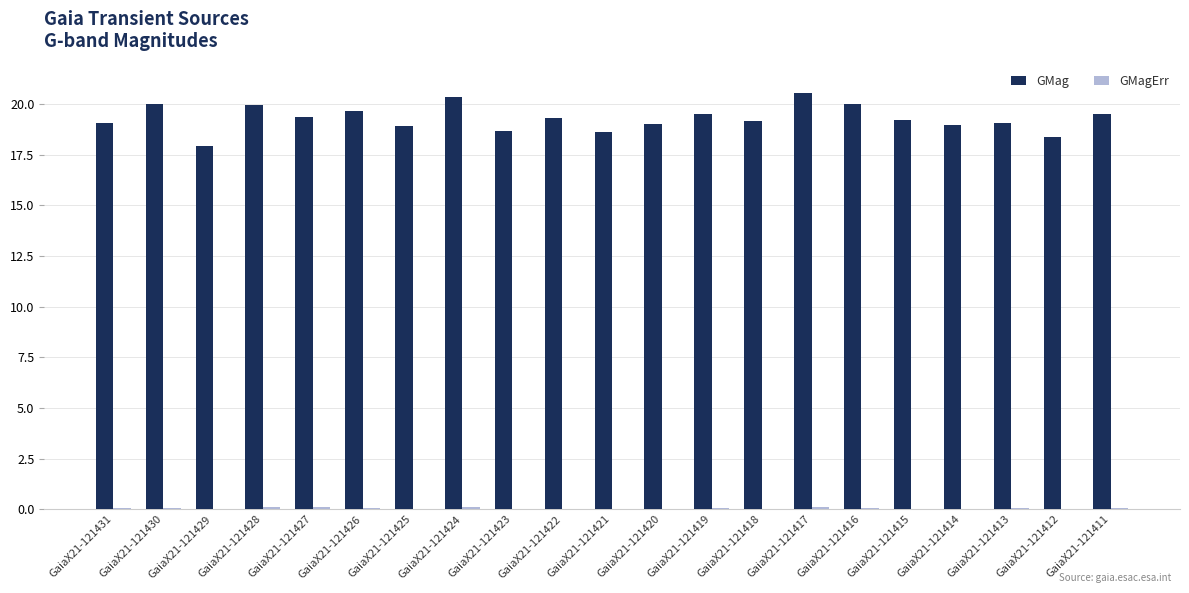

True or false: GMag has a value of 7.6 at GaiaX21-121425.

False